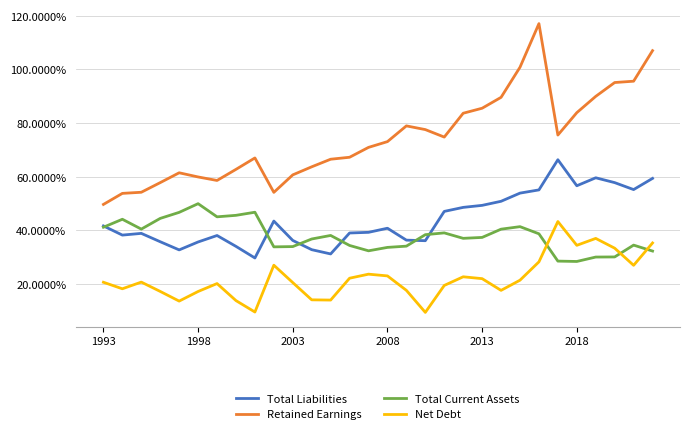

What is the average value of the Total Current Assets series?

0.4